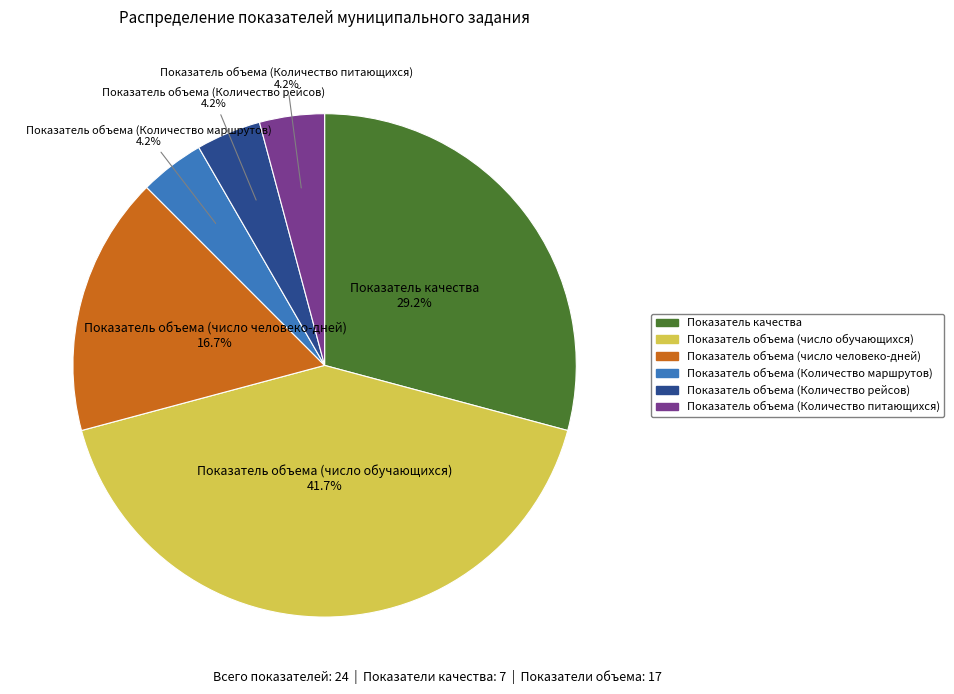

Which slice is the largest?

Показатель объема (число обучающихся)